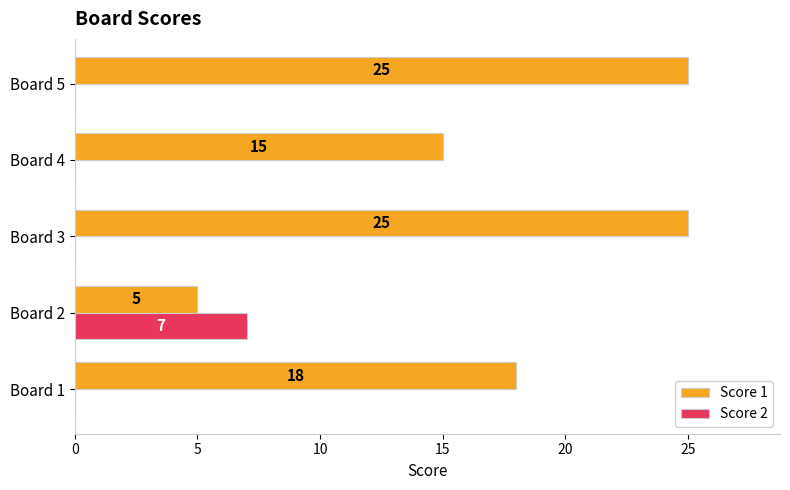

Read the Score 1 value at Board 3, to the nearest 5.

25